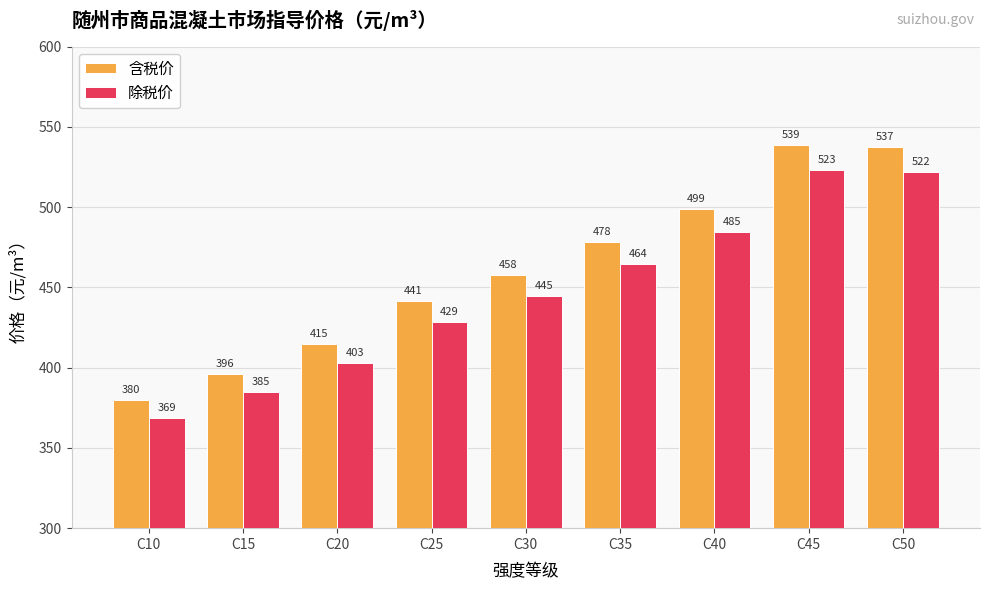

At which label does 除税价 reach its minimum?

C10